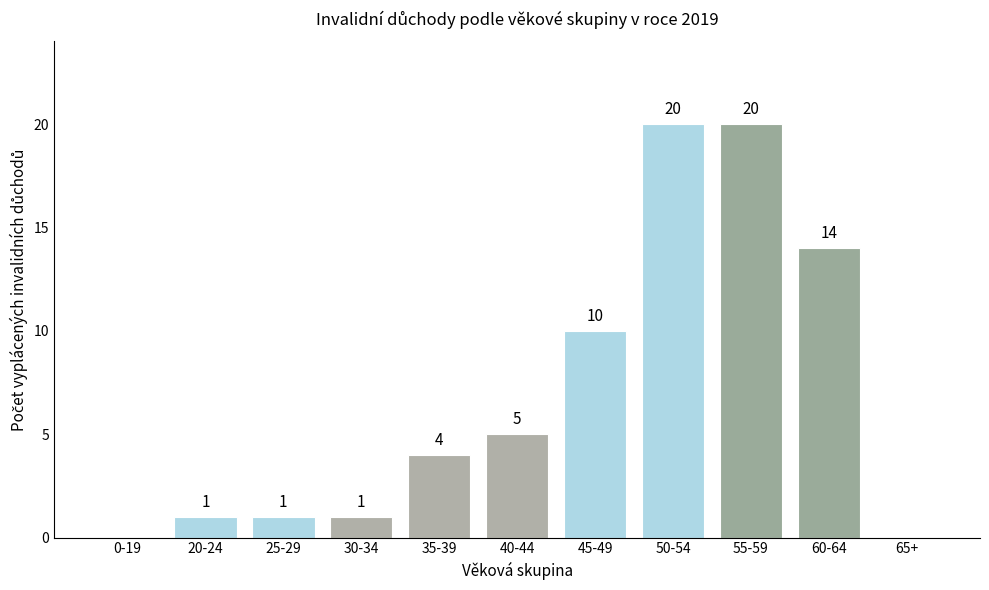

Are the bars horizontal?

No